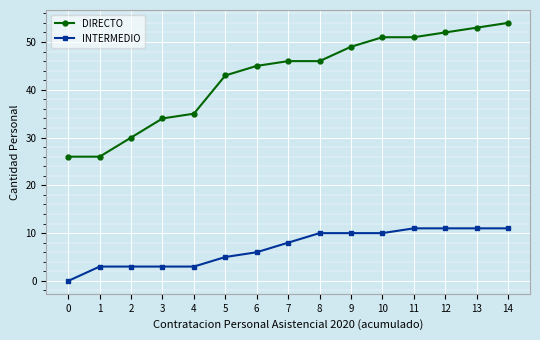

True or false: DIRECTO and INTERMEDIO cross at least once.

False